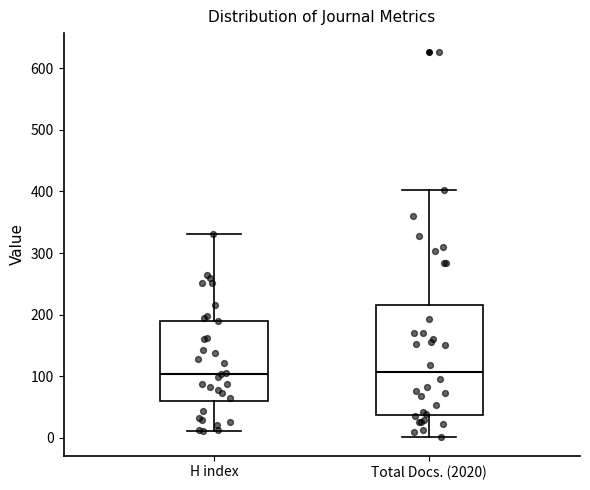

Comparing the boxes themselves (not the whiskers), which one is the tallest?

Total Docs. (2020)